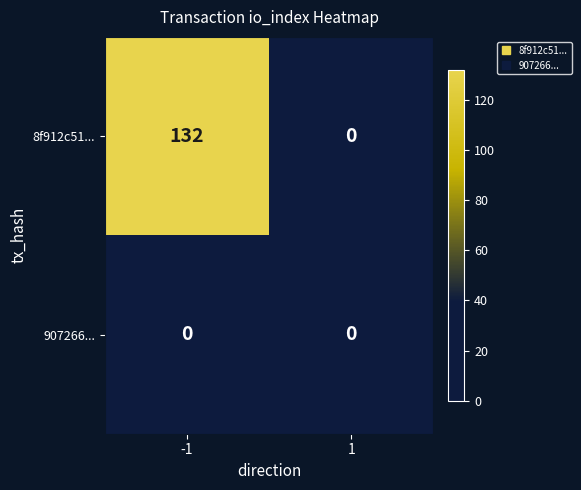

At how many categories does at least one series exceed 35?

1